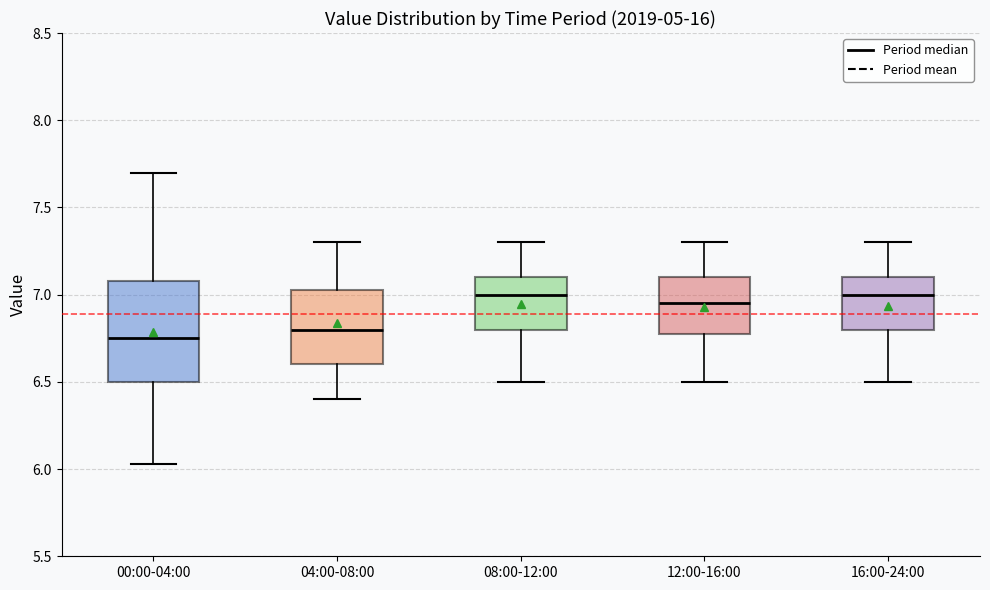

Where is the lower edge of the box for 04:00-08:00 on the y-axis? The values are not printed on the chart, so give them approximately, as read against the axis.

6.60